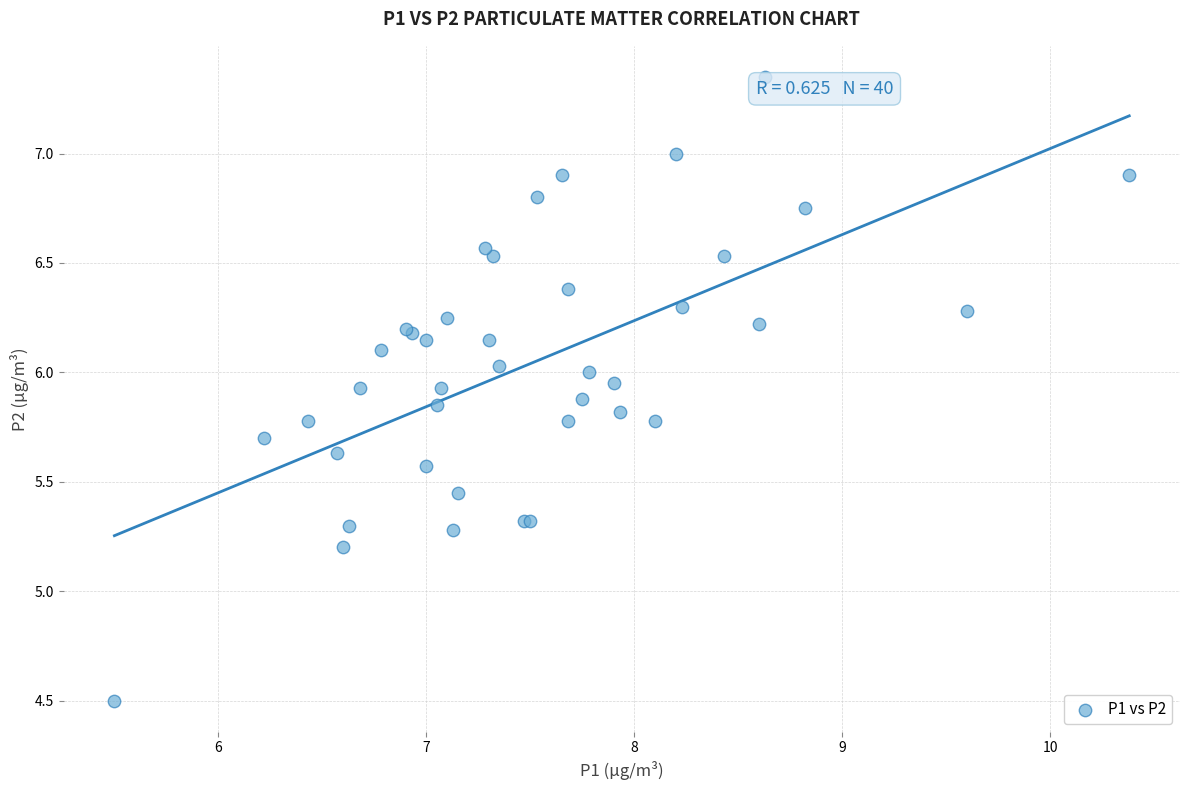

What Y value in the scatter plot is closest to 5?

5.2